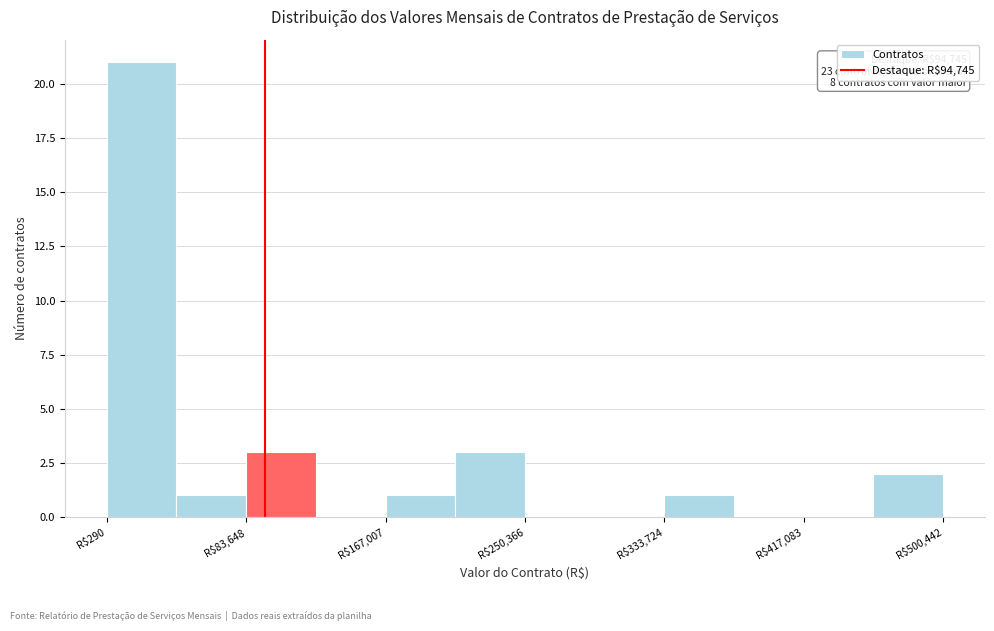

Over which range of the x-axis is the bar tallest?

0 to 40000